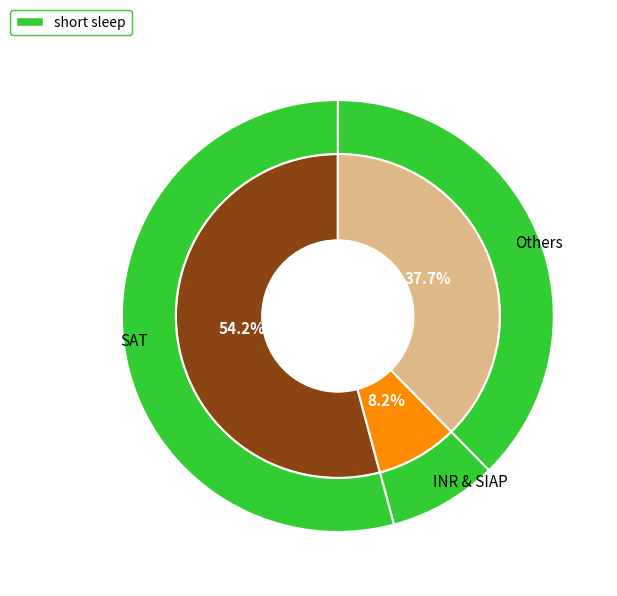

Does SIAP (2015) account for over 50% of the chart?

No